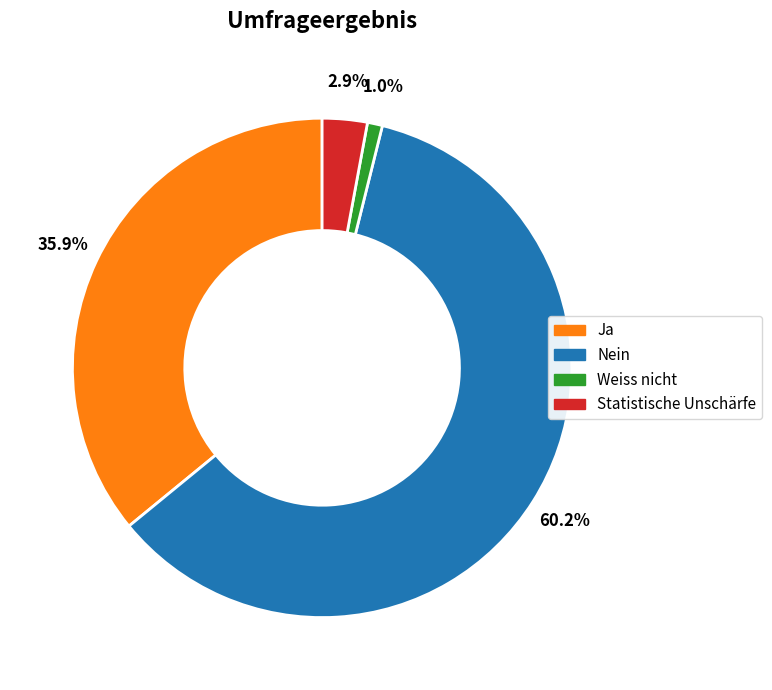

To the nearest percent, what is the average slice percentage?

25%